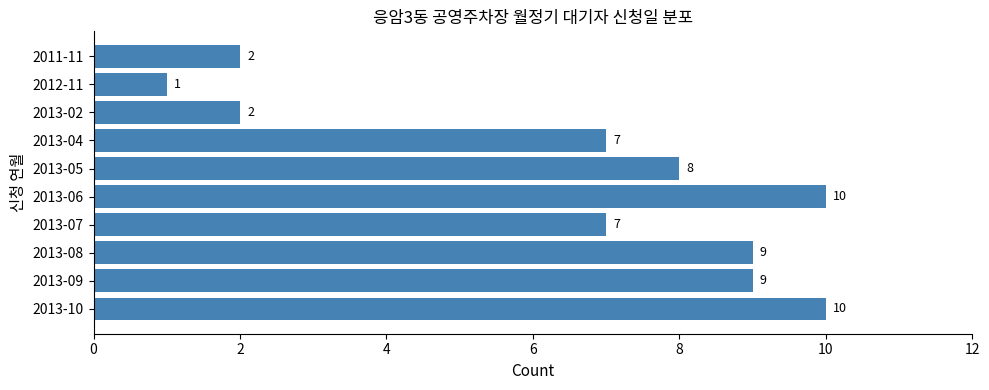

How many values are between 2 and 9?

7